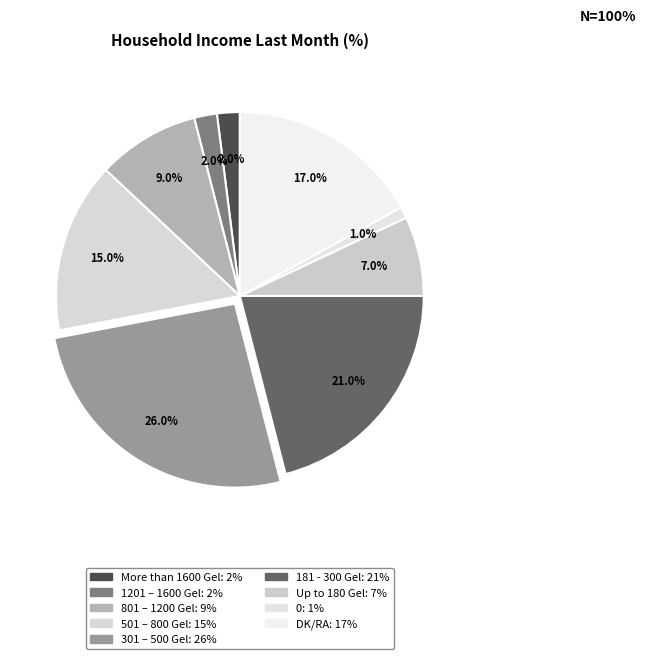

Does Up to 180 Gel represent more than half of the total?

No